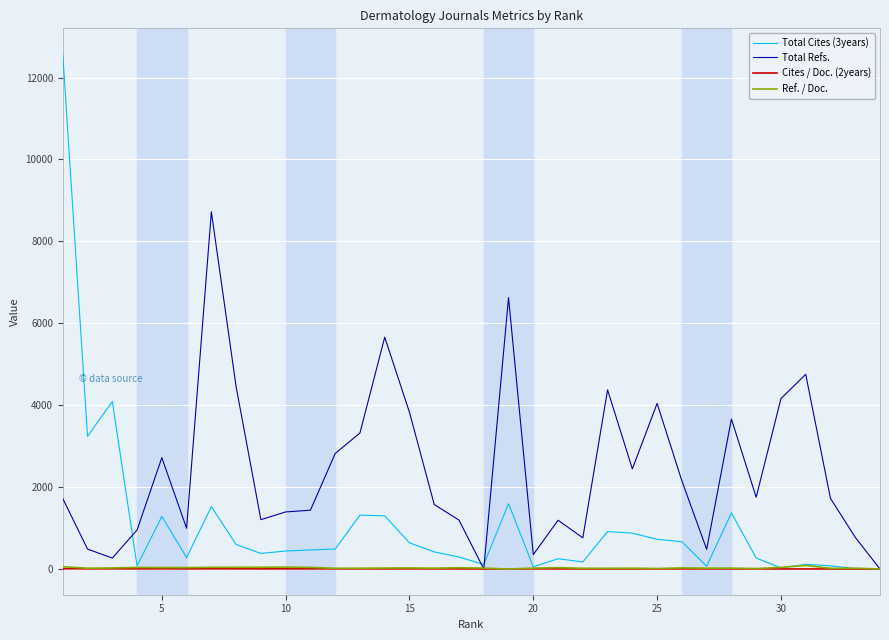

Which series has the largest range (max minus min)?

Total Cites (3years)